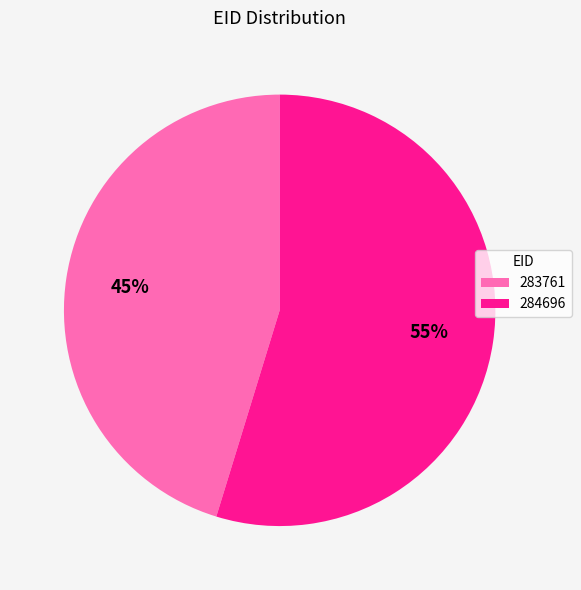

To the nearest percent, what percentage of the pie is 284696?

55%